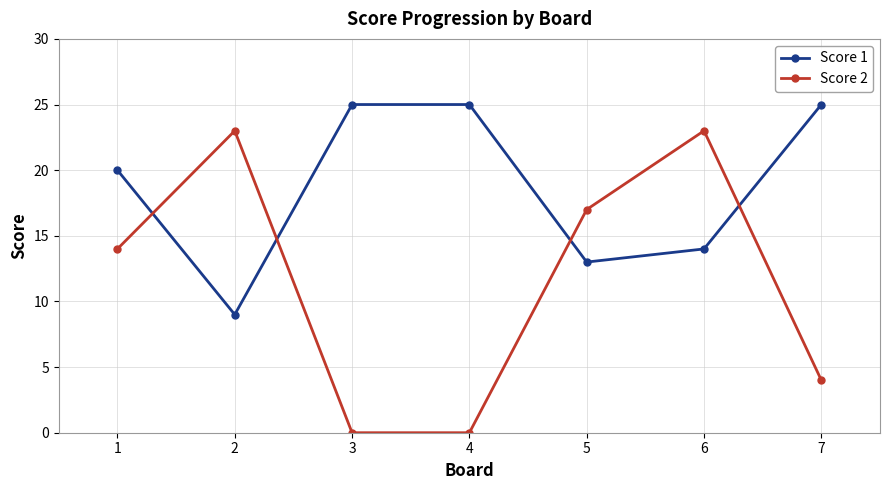

Where do Score 2 and Score 1 first cross each other?

1 and 2